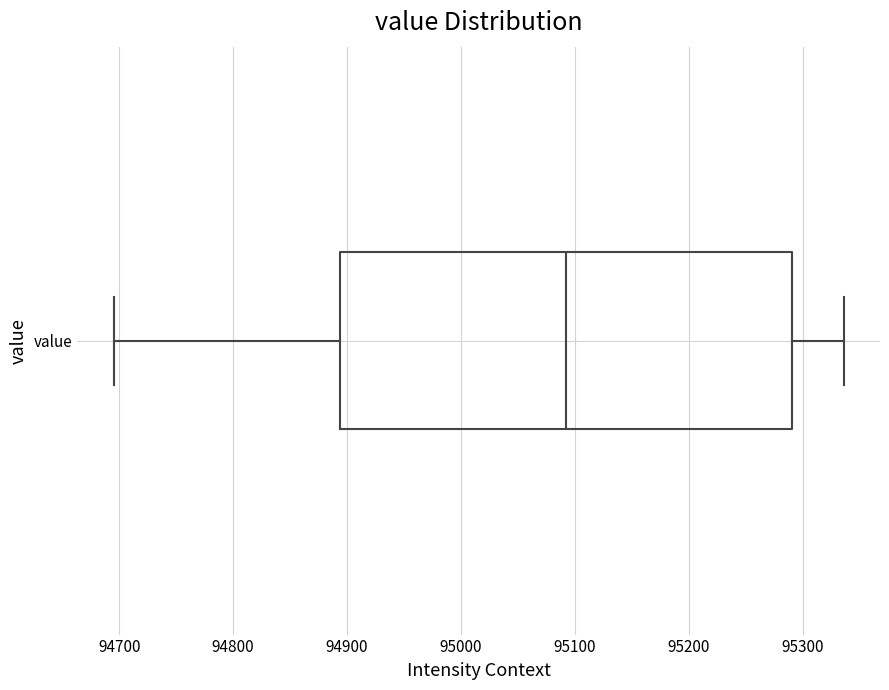

Read this box plot against the x-axis: the position of the median line, the range covered by the box, and the ends of both whiskers. The values are not printed on the chart, so give them approximately, as read against the axis.

median 95090, box 94890 to 95290, whiskers 94700 to 95340